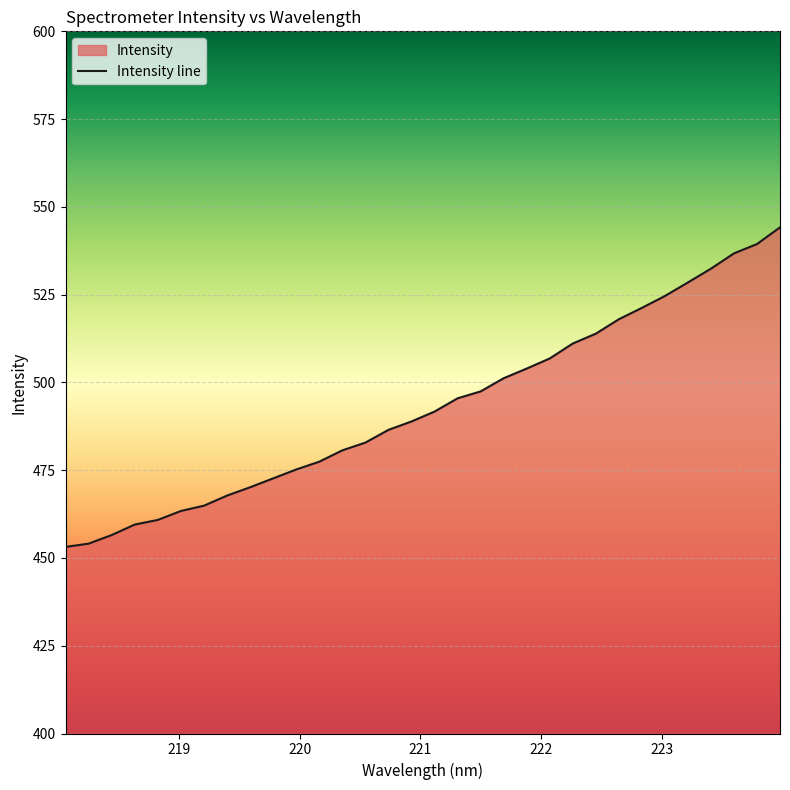

True or false: the data shows 463.4 at 219.0156.

True